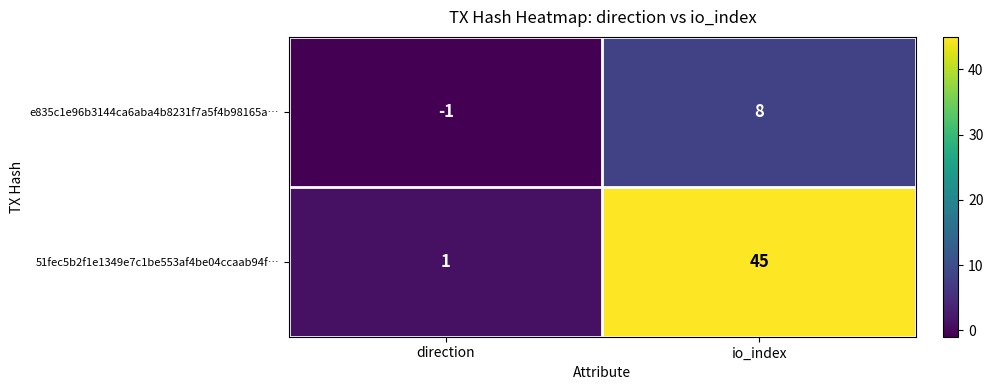

Rank the series by their average value, from highest to lowest.

51fec5b2f1e1349e7c1be553af4be04ccaab94f…, e835c1e96b3144ca6aba4b8231f7a5f4b98165a…